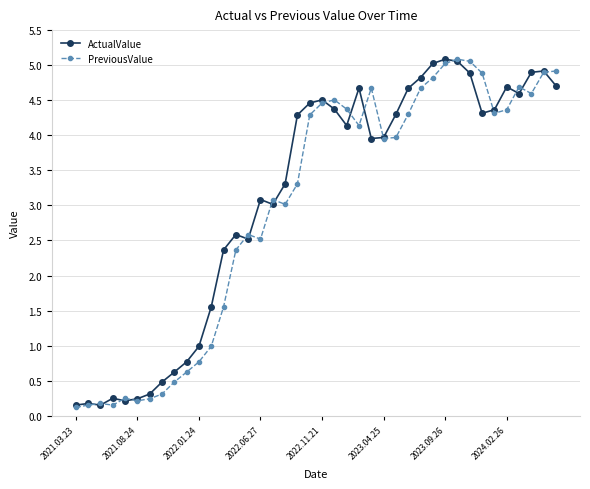

At how many categories does at least one series exceed 2?

28